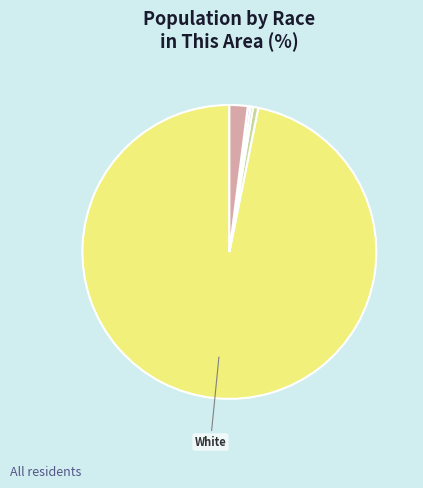

Which slice represents more than half of the pie?

White alone